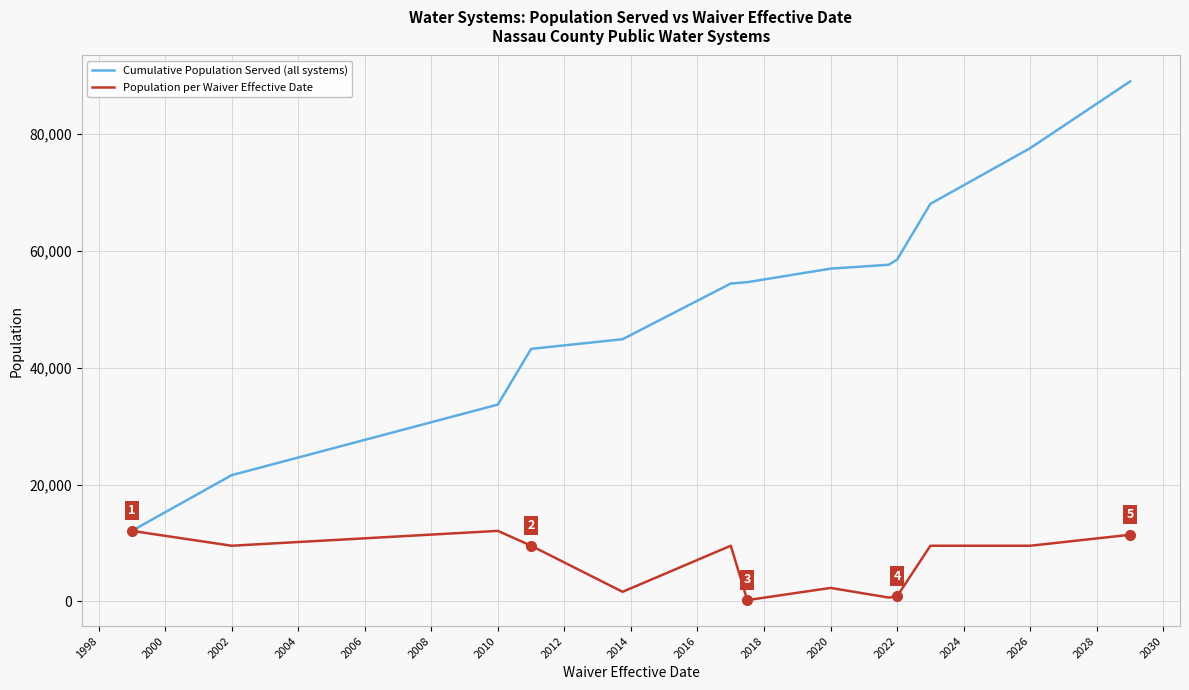

Which series has the widest spread of values?

Cumulative Population Served (all systems)